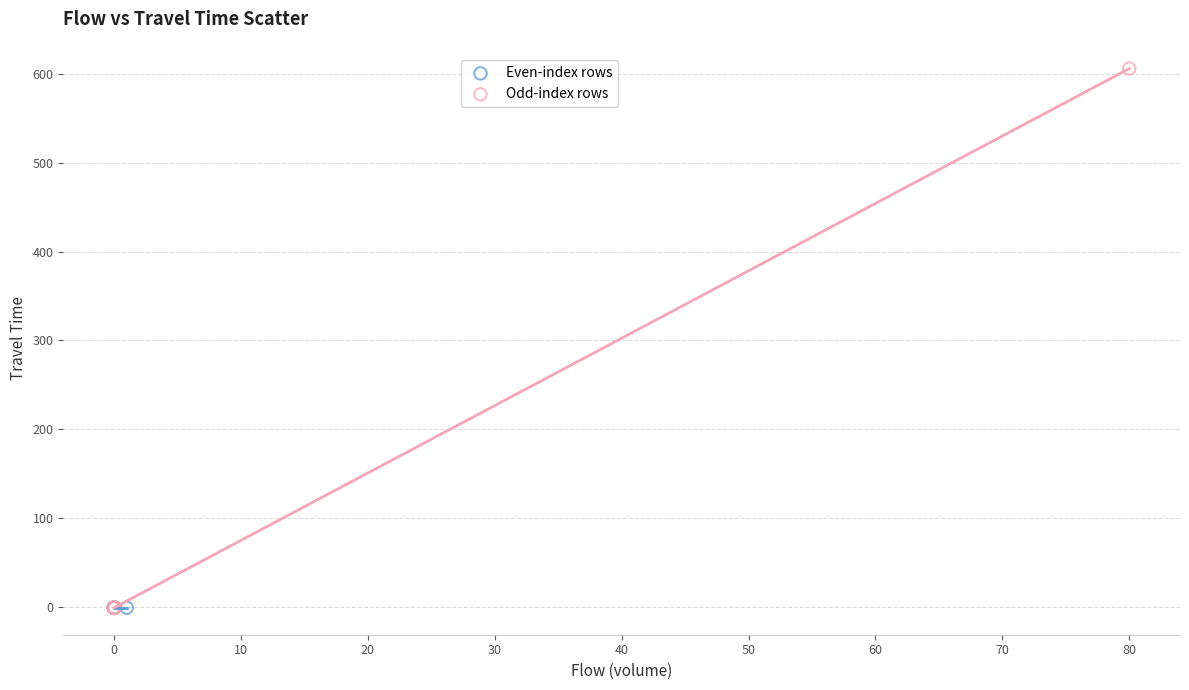

Which series reaches the maximum Y coordinate?

Odd-index rows